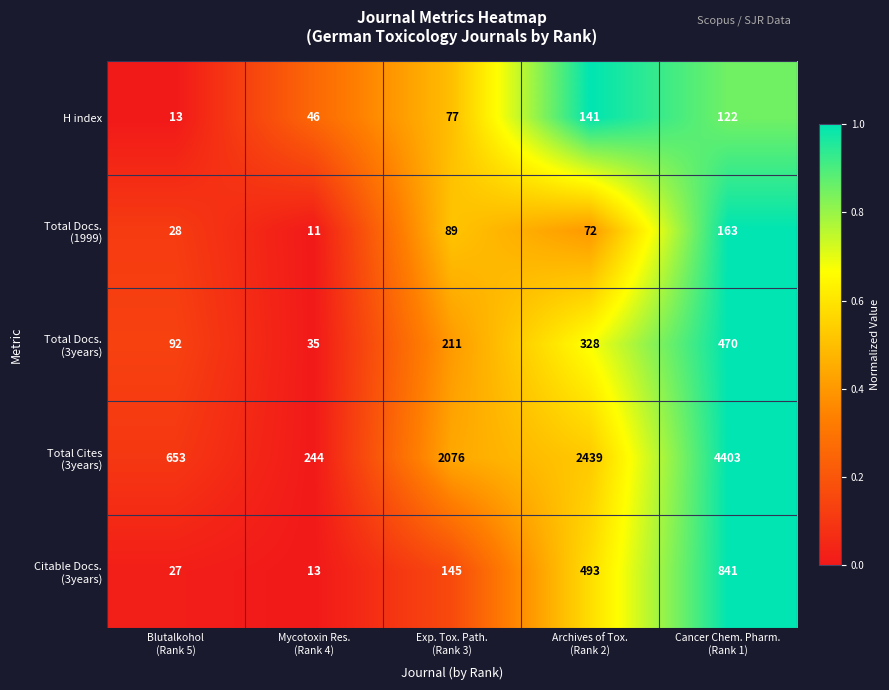

At how many categories does at least one series exceed 1880?

3